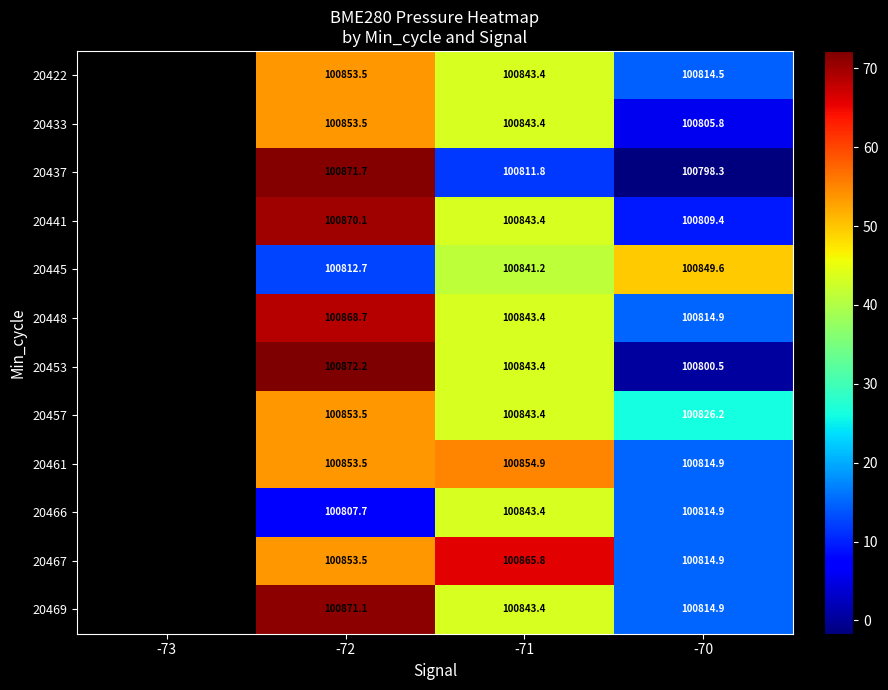

Rank the series at -71 from lowest to highest value.

20437, 20445, 20422, 20433, 20441, 20448, 20453, 20457, 20466, 20469, 20461, 20467